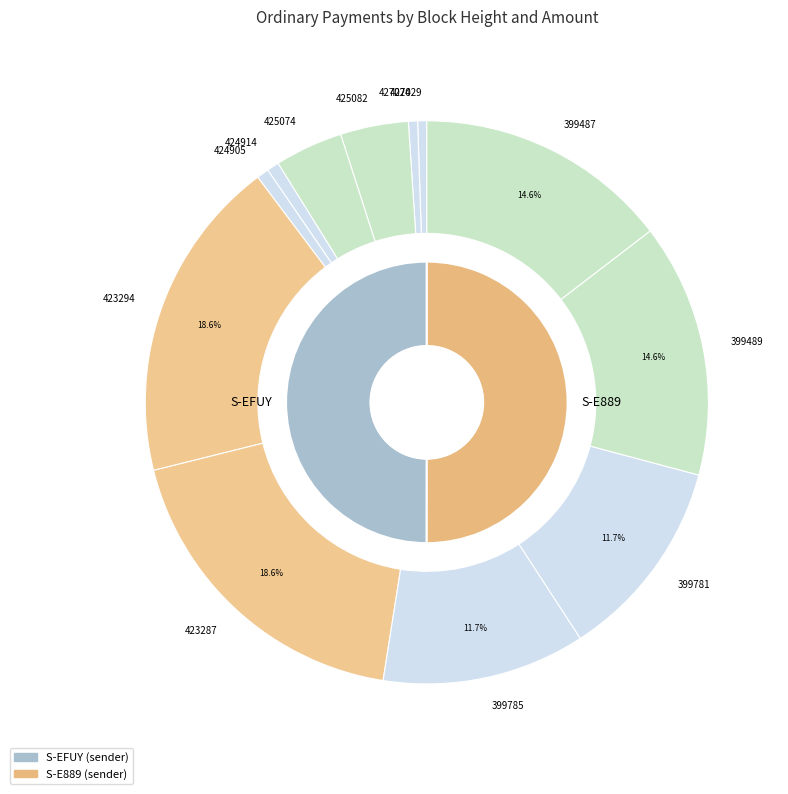

Combined, what portion of the pie is 427024 and 425082?

4.4%